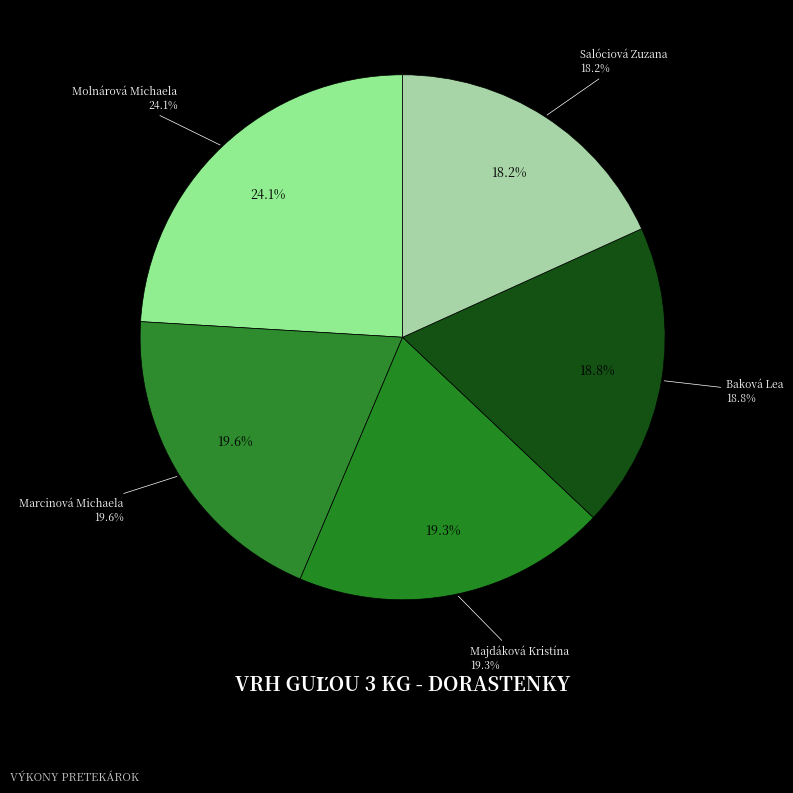

Is the sum of Salóciová Zuzana and Majdáková Kristína greater than half?

No